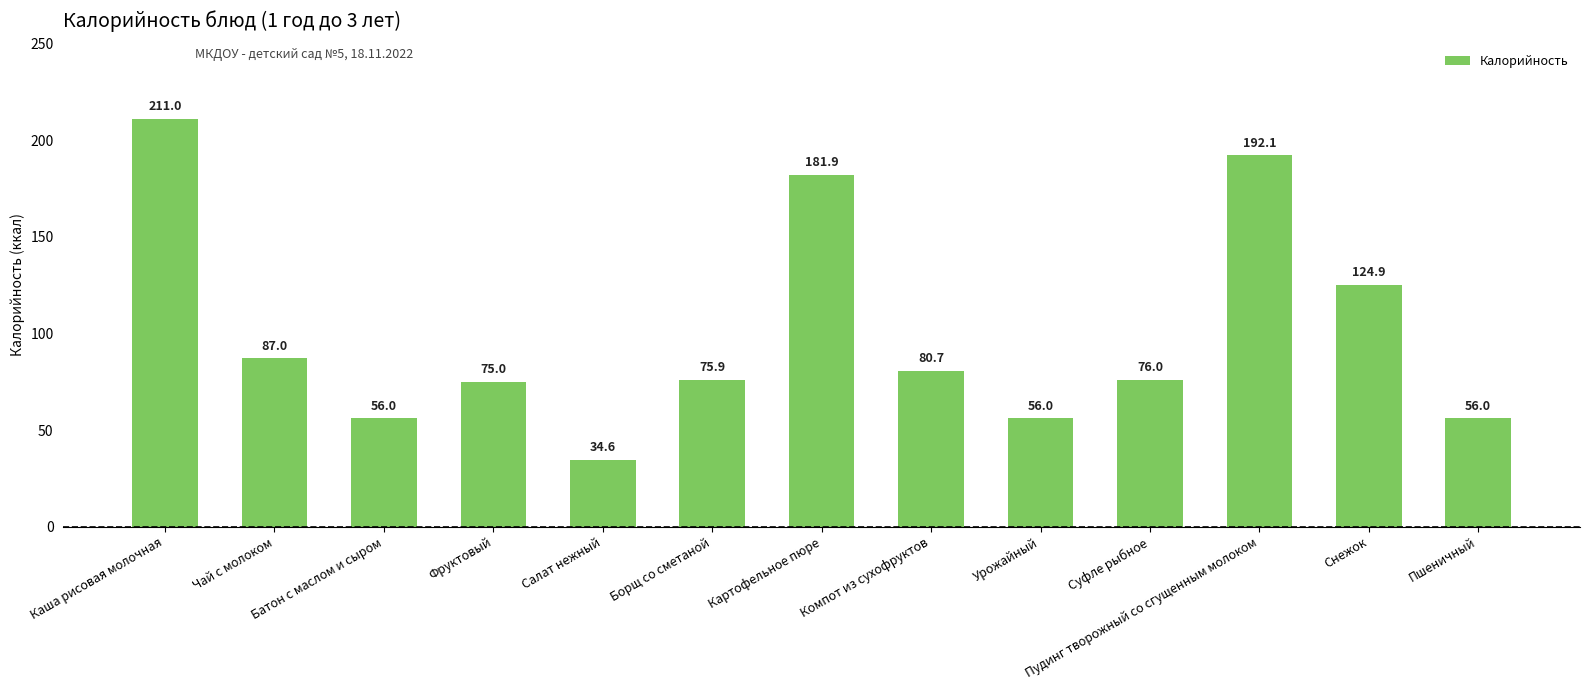

At which label does the data first exceed 76?

Каша рисовая молочная